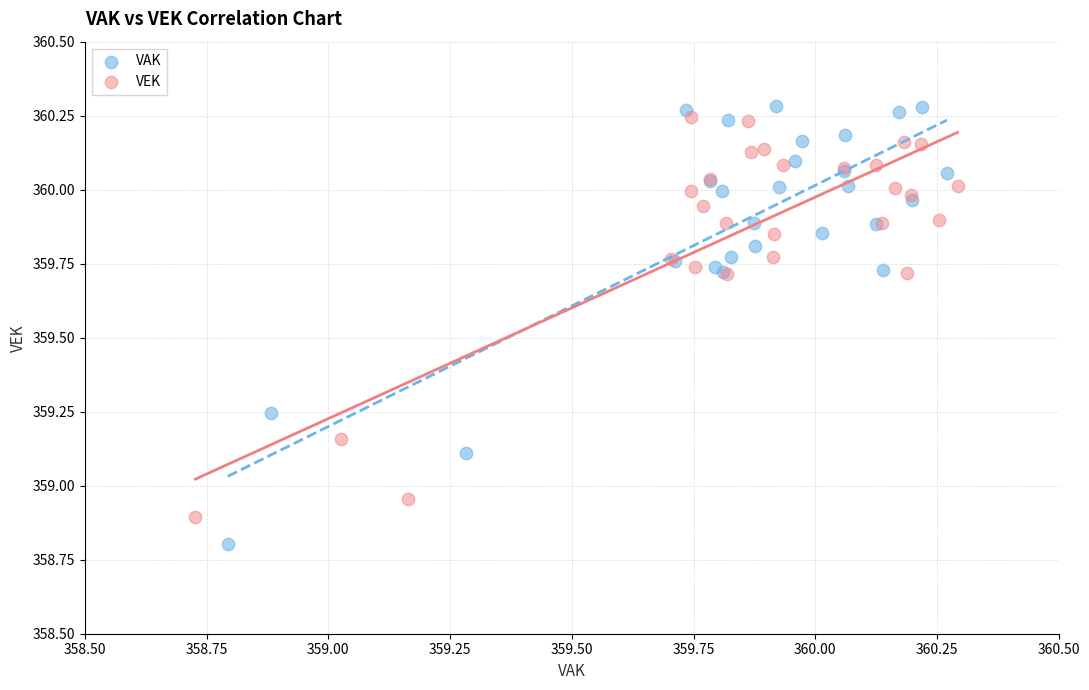

Which series has the largest Y range (max minus min)?

VAK